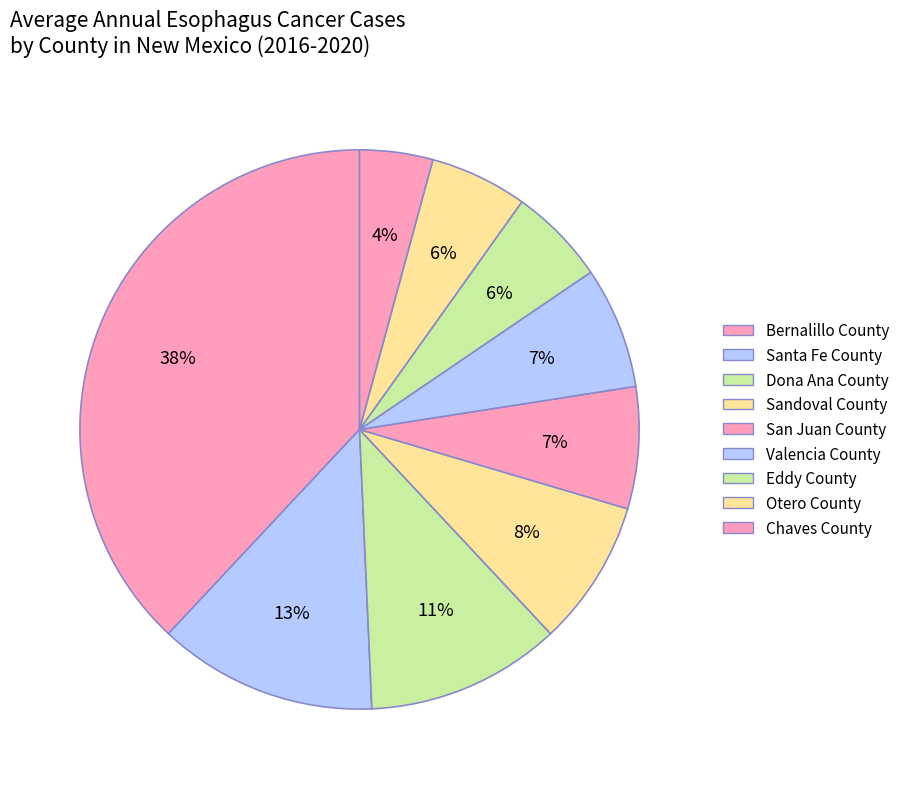

Count the number of slices in the pie.

9